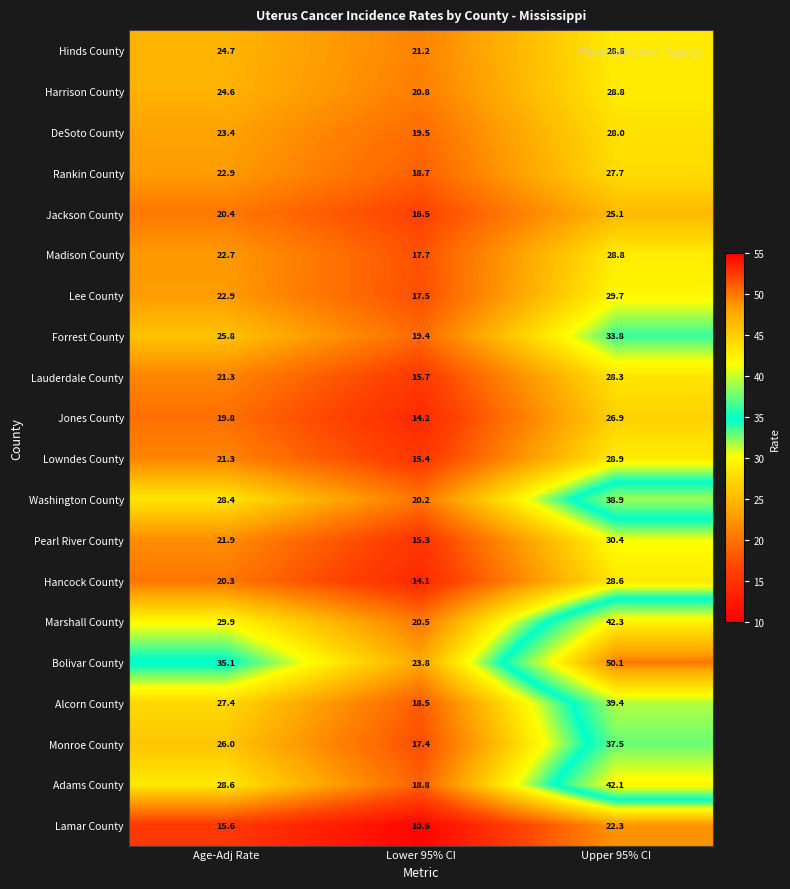

What is the sum of the DeSoto County values at Age-Adj Rate and Lower 95% CI?

42.9